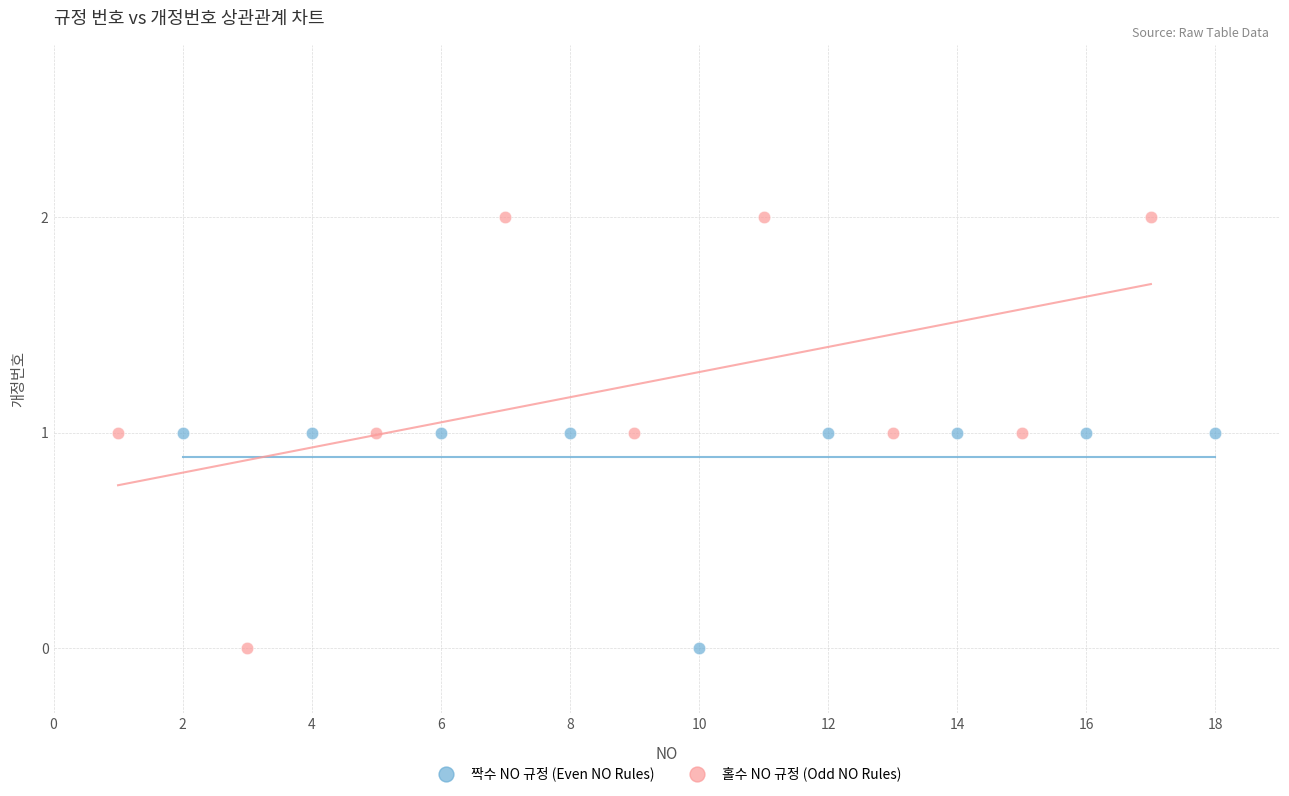

Which series has the largest Y range (max minus min)?

홀수 NO 규정 (Odd NO Rules)